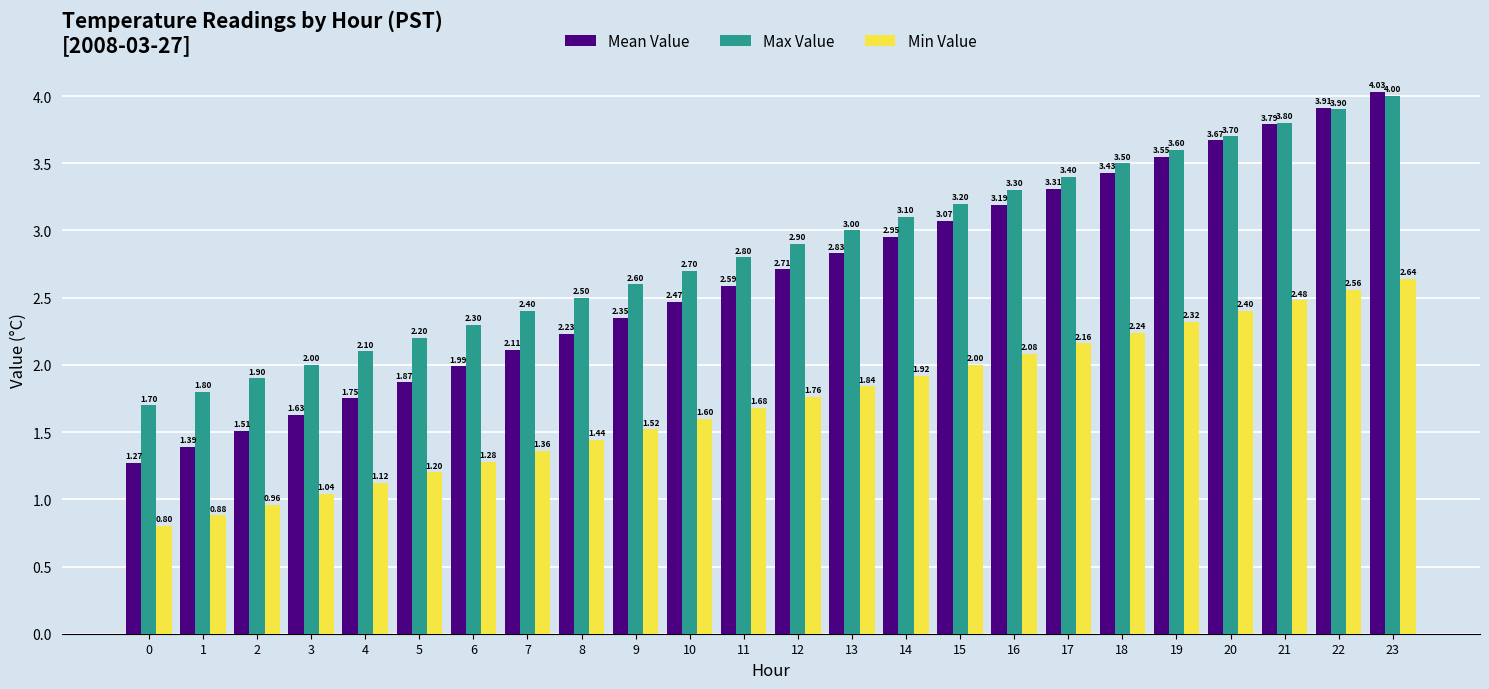

At 2, list the series in order from smallest to largest.

Min Value, Mean Value, Max Value